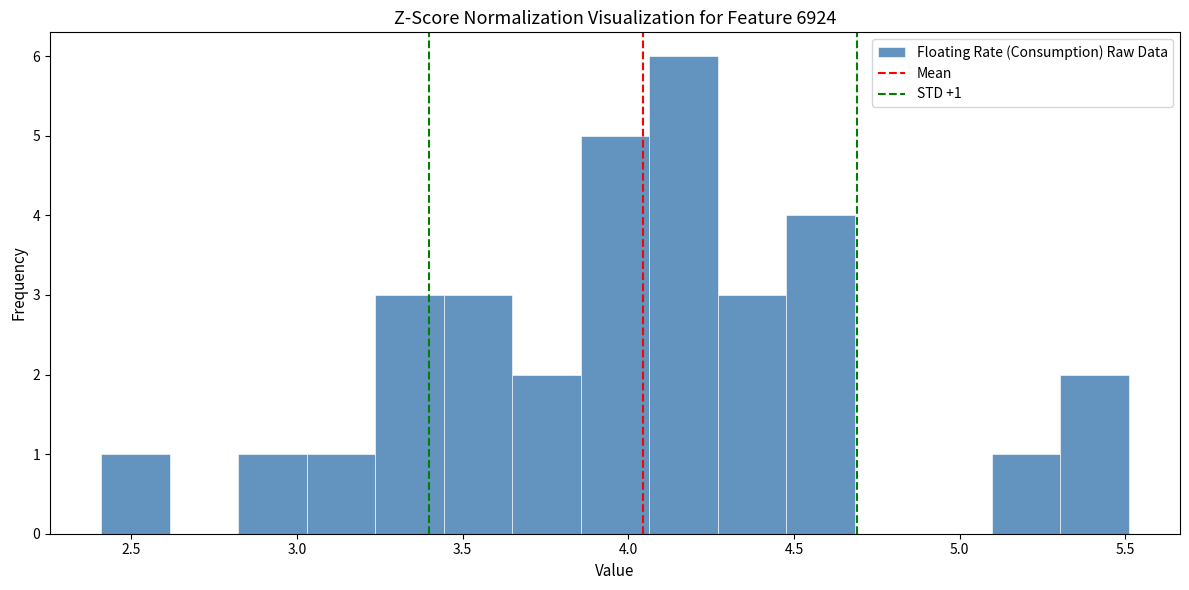

Which range on the x-axis has the tallest bar?

4.05 to 4.25